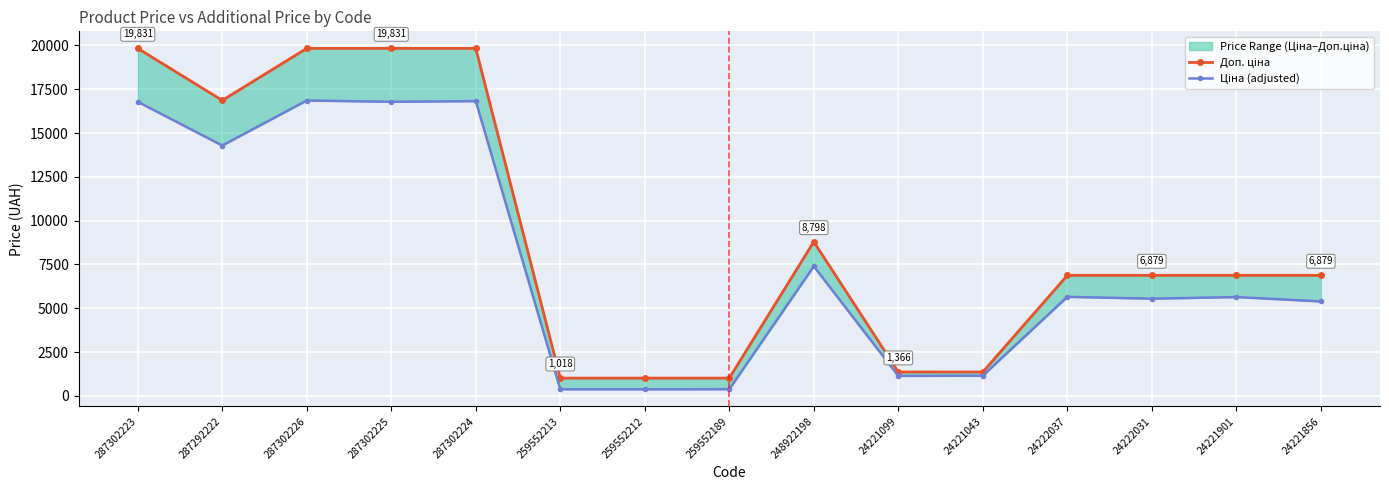

Reading right to left, extract all data points from this chart.

Доп. ціна: 6879.5	6879.5	6879.5	6879.5	1366.0	1366.0	8797.6	1017.8	1017.8	1017.8	19831.1	19831.1	19831.1	16863.2	19831.1
Ціна (adjusted): 5393.8	5642.4	5549.2	5654.9	1157.6	1142.8	7398.5	385.8	379.0	380.9	16820.6	16784.7	16856.4	14288.0	16784.7